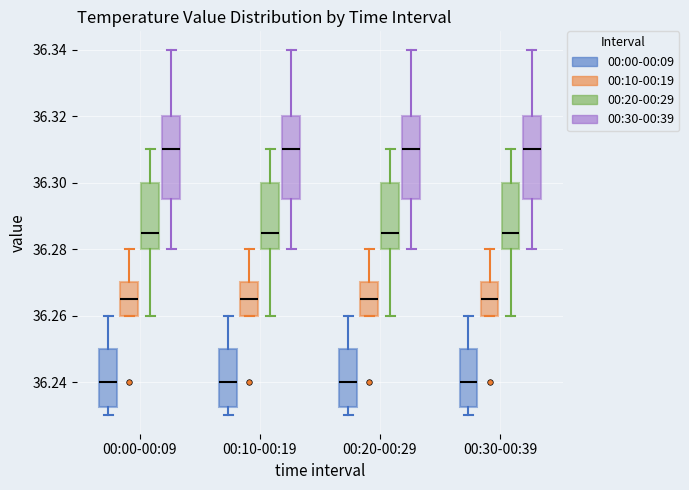

Where is the upper edge of the box for 00:20-00:29 (00:10-00:19) on the y-axis? The values are not printed on the chart, so give them approximately, as read against the axis.

36.270